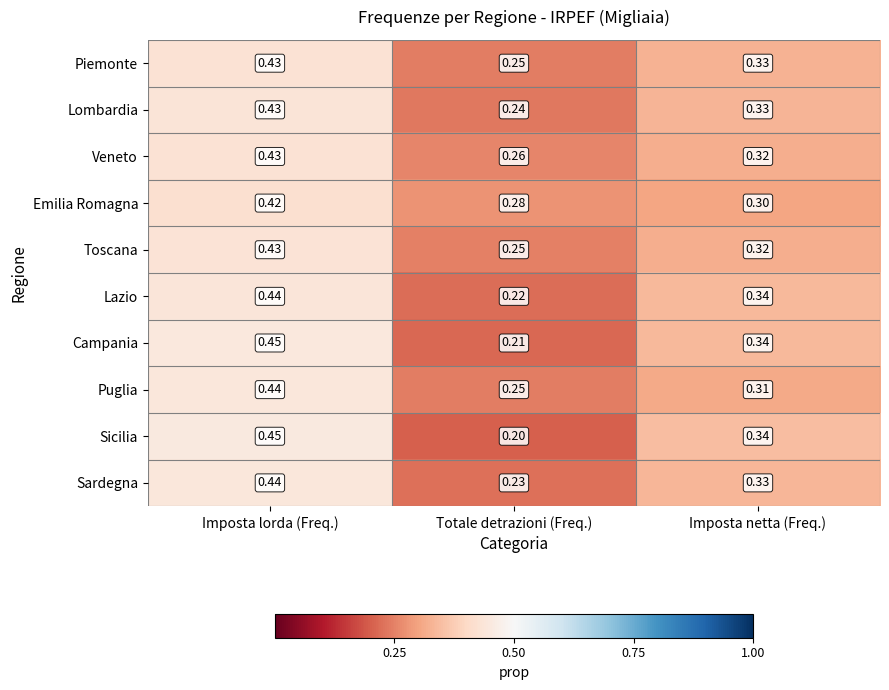

Rank the categories by Puglia value from lowest to highest.

Totale detrazioni (Freq.), Imposta netta (Freq.), Imposta lorda (Freq.)